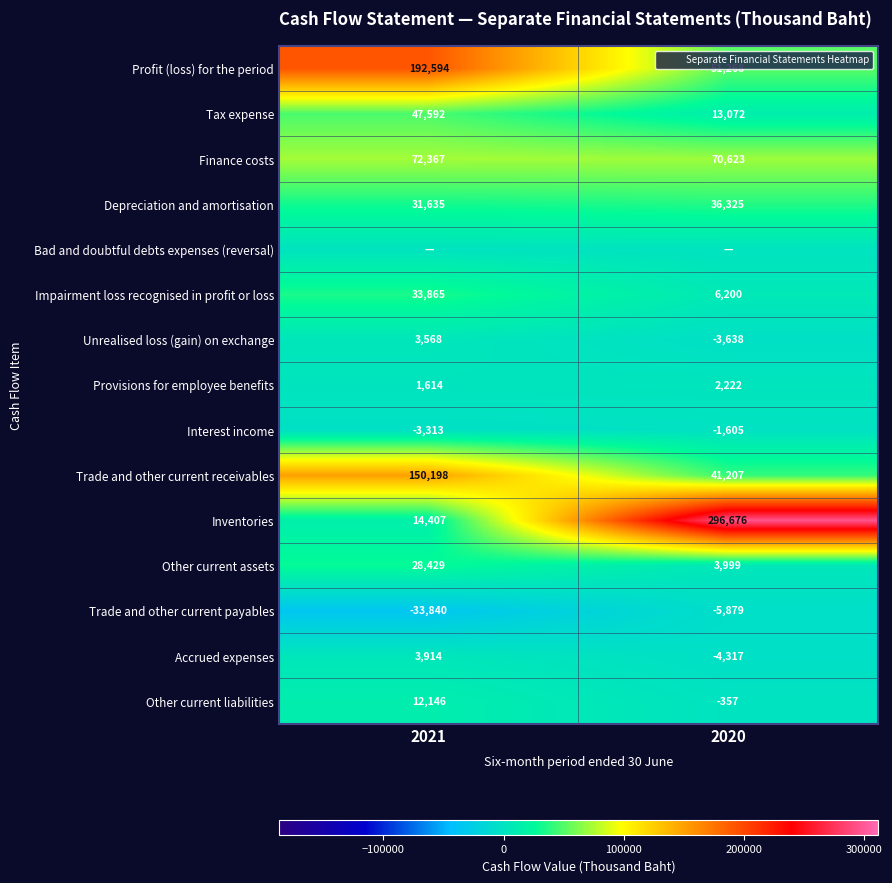

What is the minimum value shown in the chart?

-33840